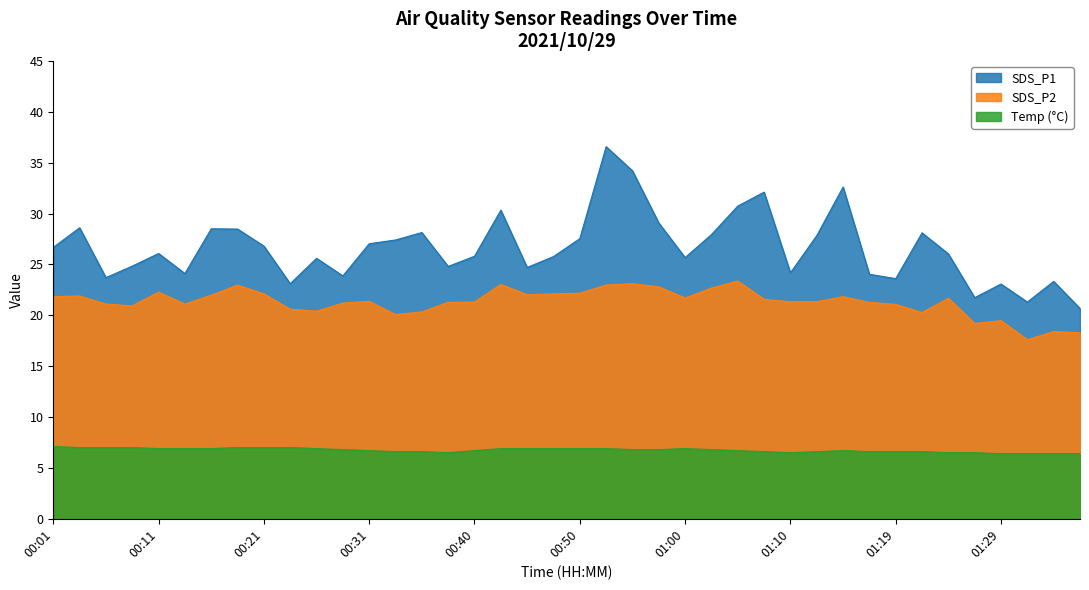

What is the difference between the second highest and second lowest values in the SDS_P1 series?

12.9